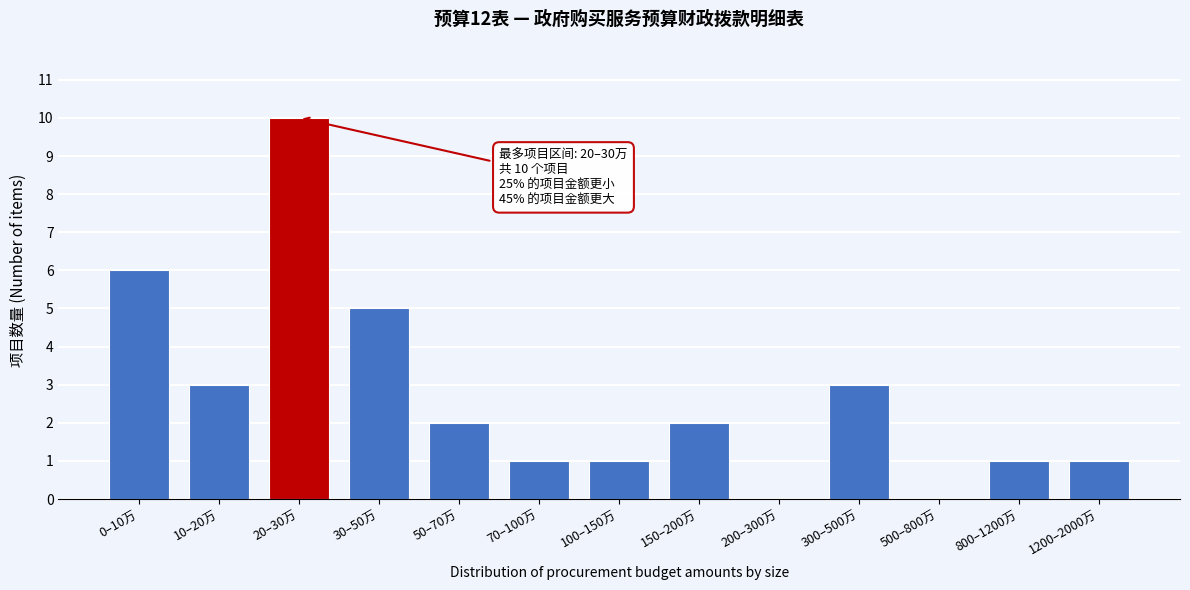

Reading right to left, what are all the values shown in this chart?

1200–2000万=1	800–1200万=1	500–800万=0	300–500万=3	200–300万=0	150–200万=2	100–150万=1	70–100万=1	50–70万=2	30–50万=5	20–30万=10	10–20万=3	0–10万=6